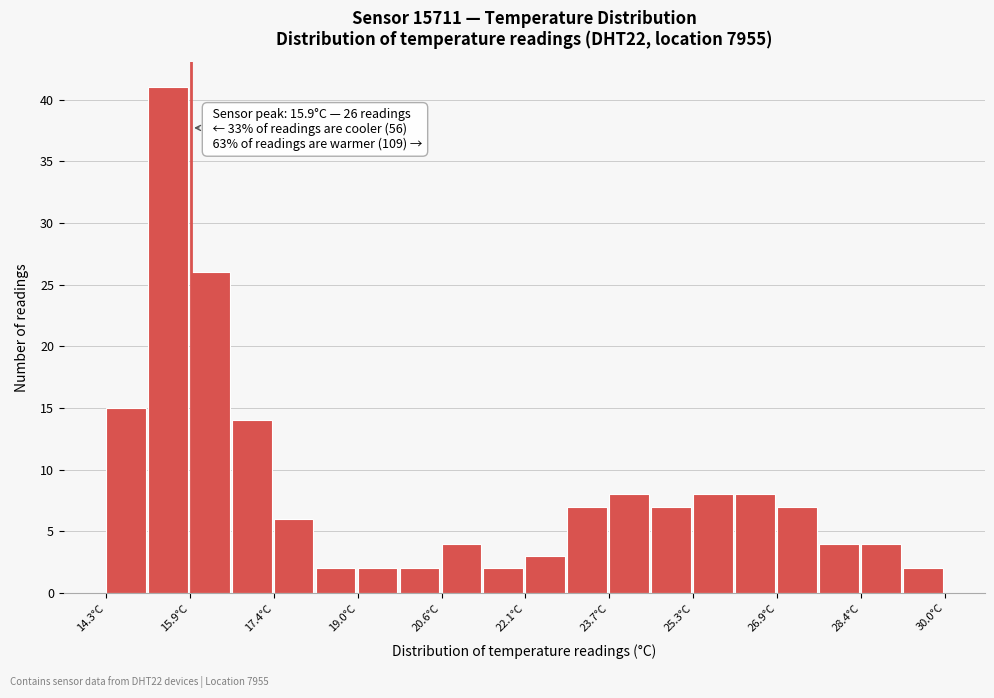

Read against the x-axis, roughly where is the centre of the tallest bar?

15.4